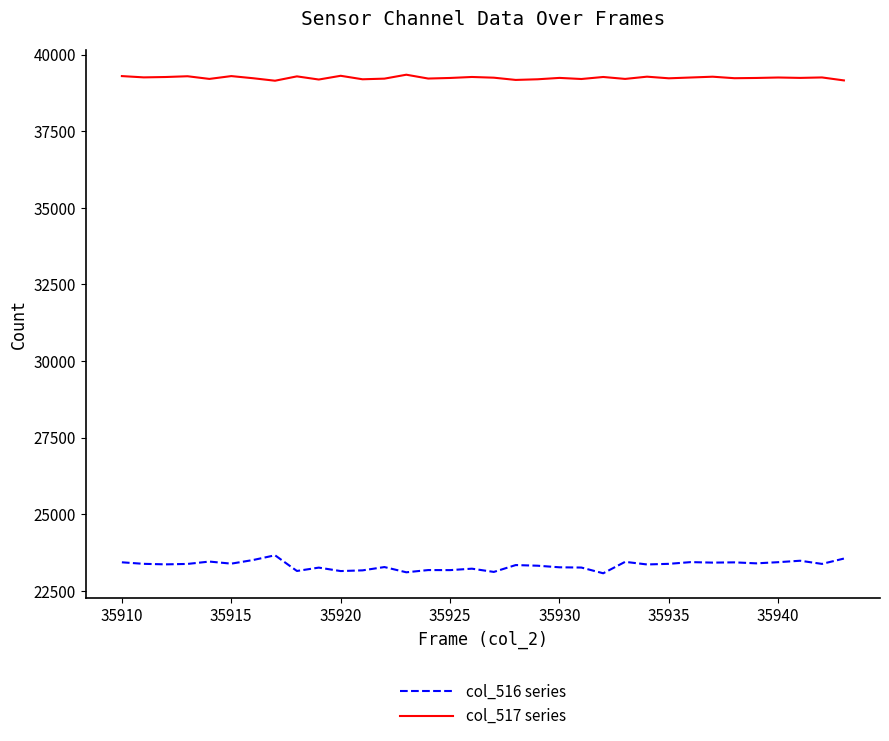

What is the maximum value shown in the chart?

39342